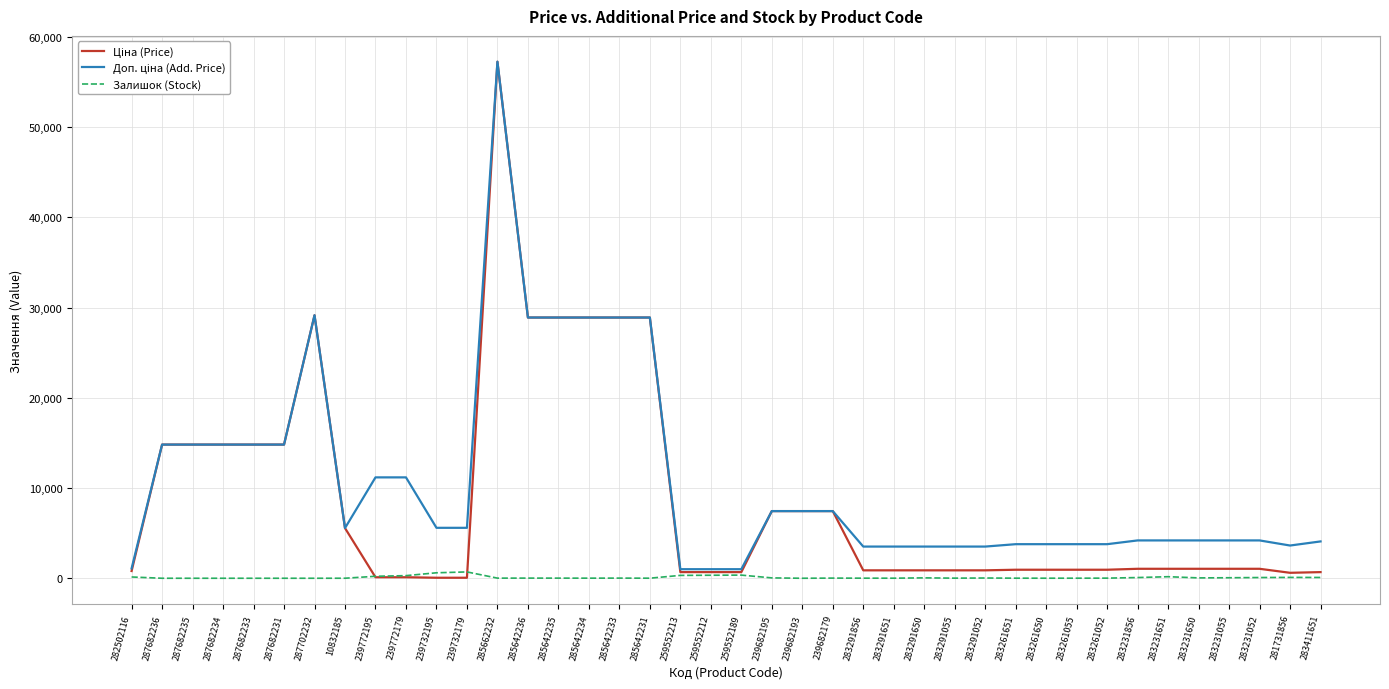

Does the chart display data point markers on the line(s)?

No